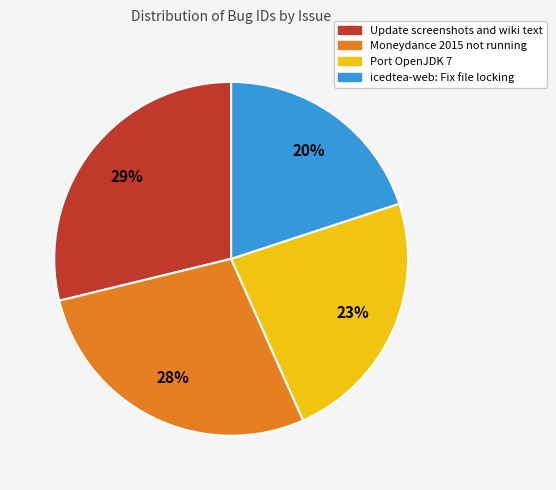

Is there a majority slice in this chart?

No